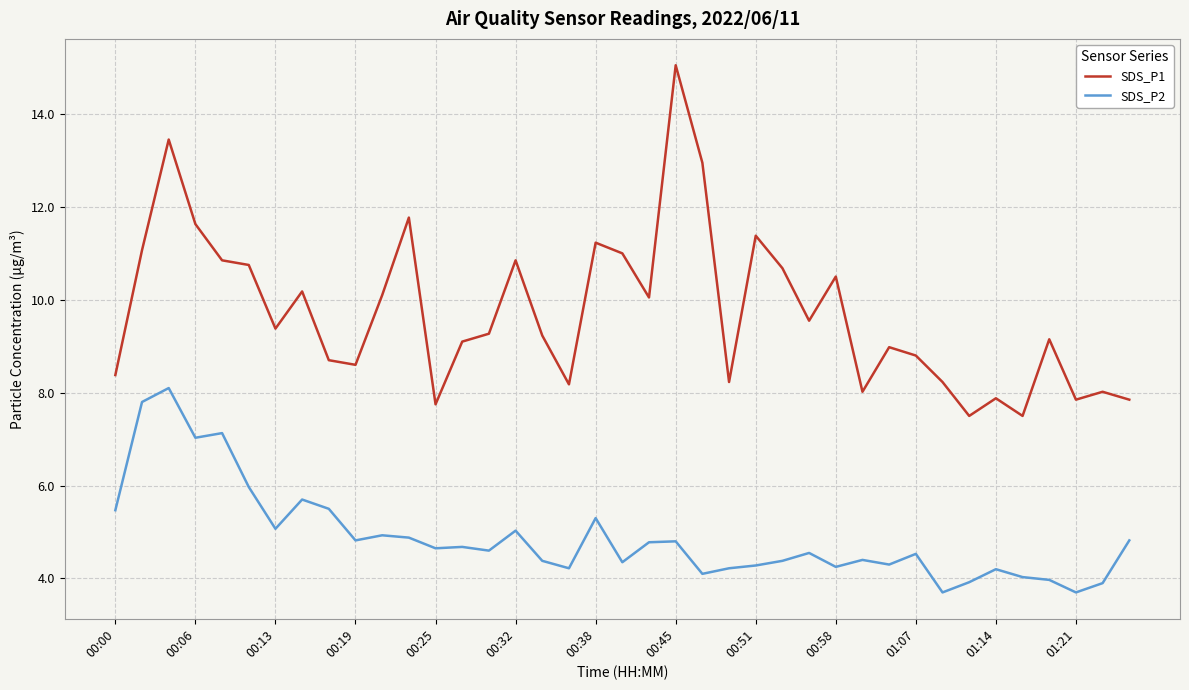

Which series has the widest spread of values?

SDS_P1